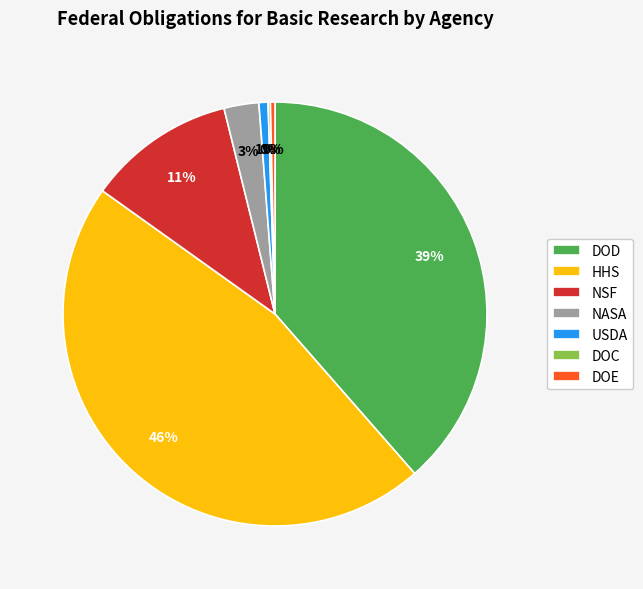

Which has a higher value, USDA or NASA?

NASA